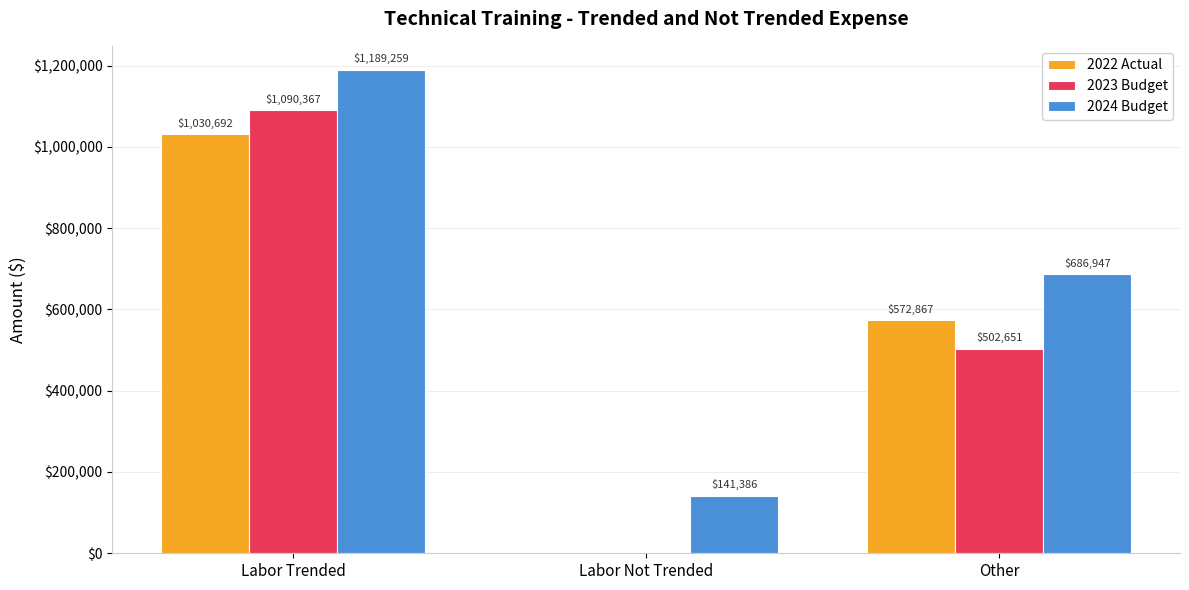

Which series has the largest total across all categories?

2024 Budget